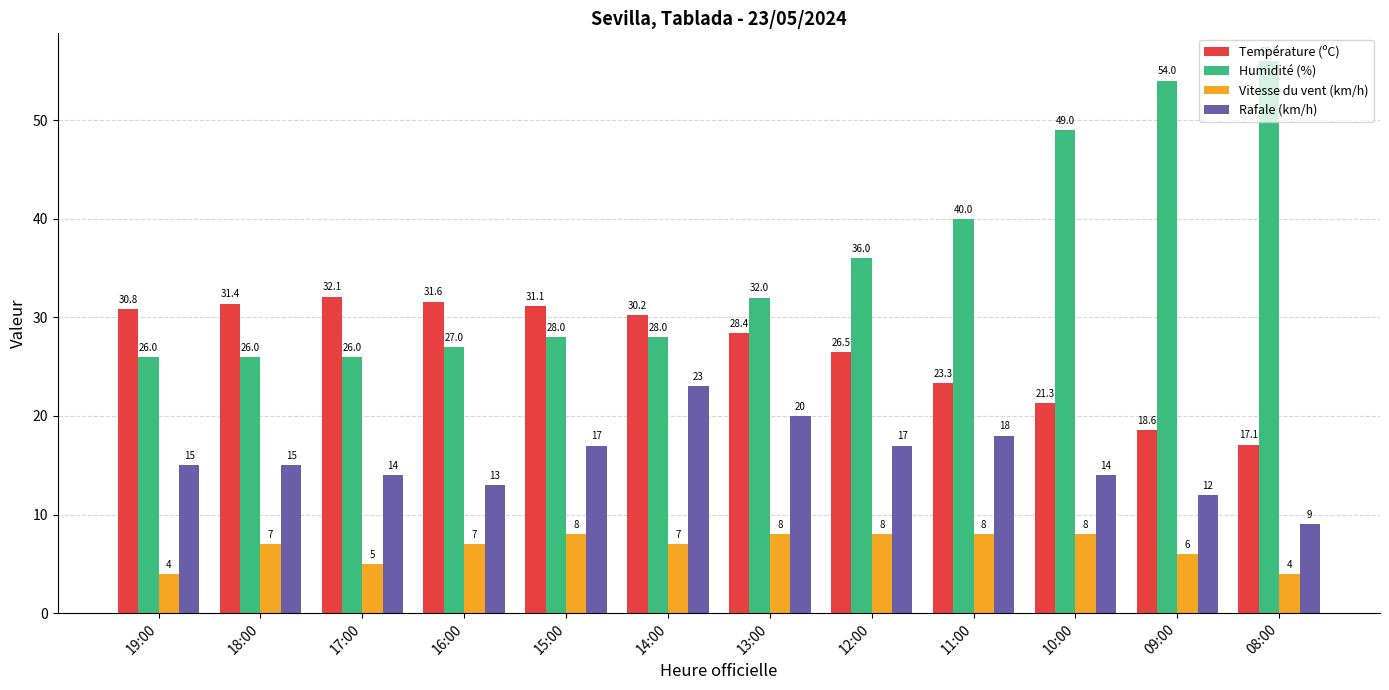

How many series are shown in this chart?

4